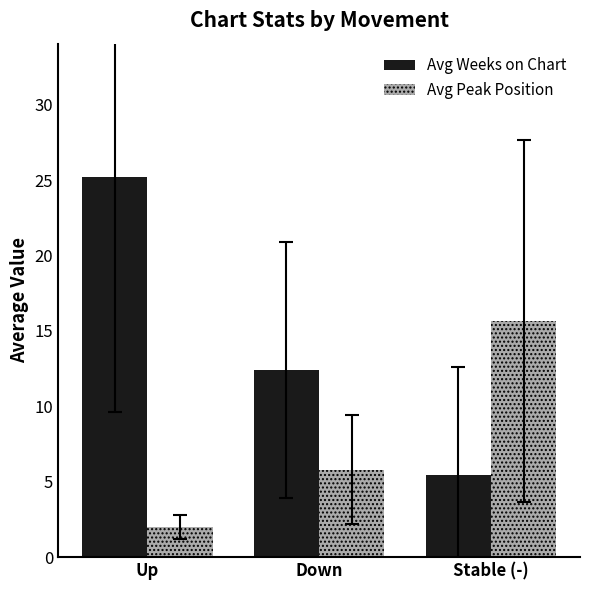

Reading left to right, list all the values displayed in this chart.

Avg Weeks on Chart: Up=25.2	Down=12.4	Stable (-)=5.4
Avg Peak Position: Up=2.0	Down=5.8	Stable (-)=15.7